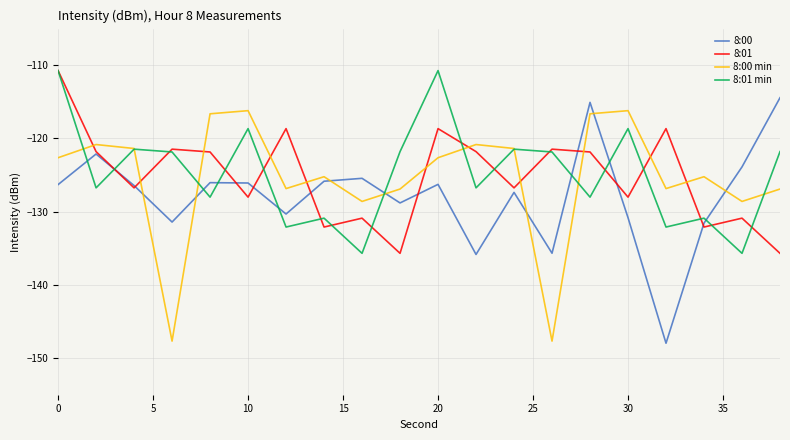

After their last crossing, which series has the higher values: 8:00 or 8:00 min?

8:00